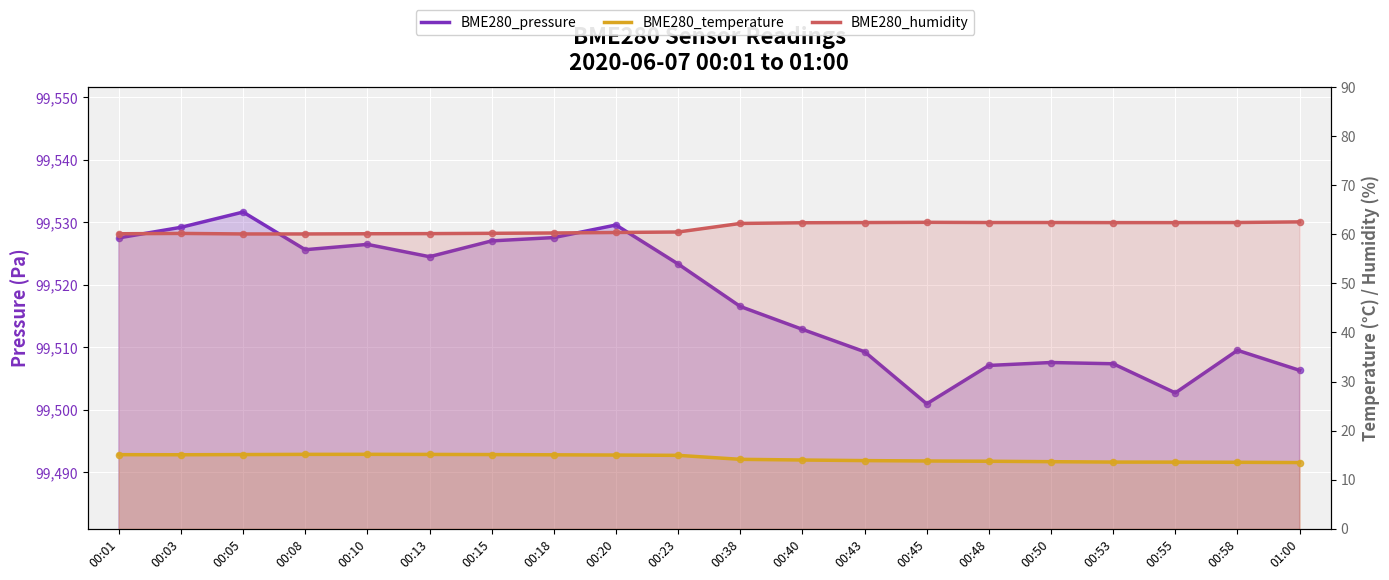

At how many categories does at least one series exceed 39605?

20